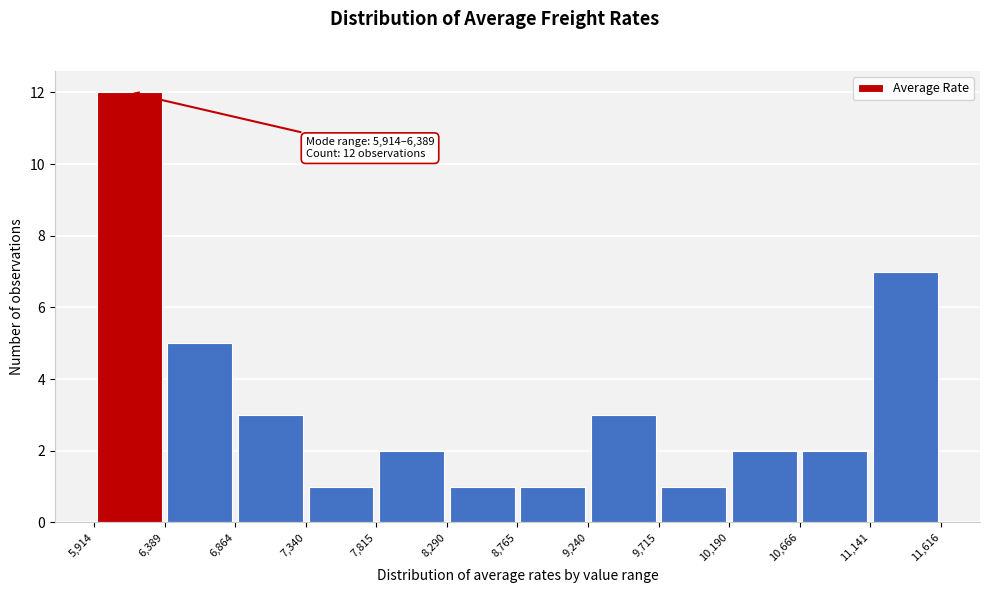

Over which range of the x-axis is the bar tallest?

5,914 to 6,389